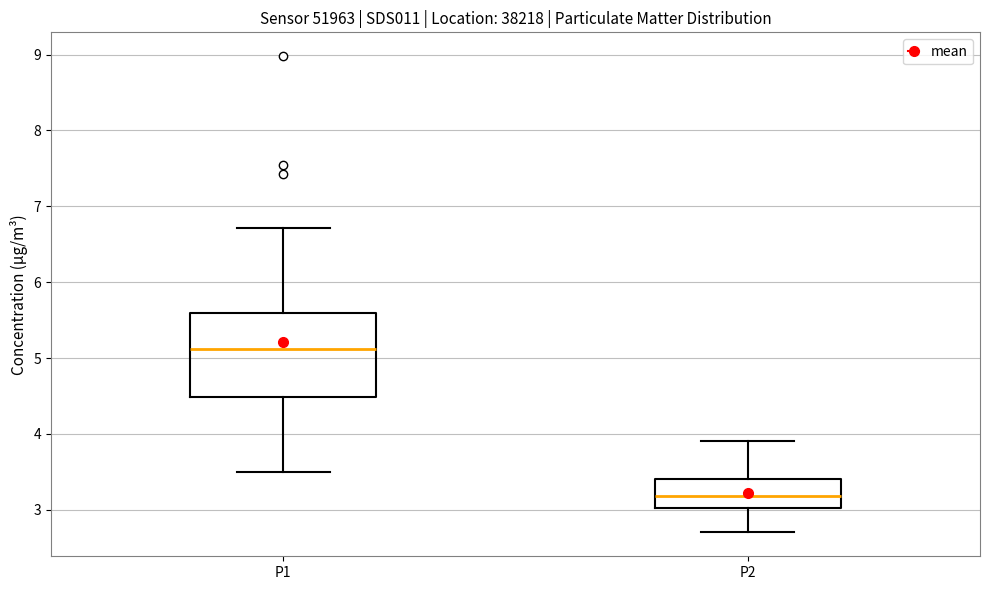

Where does the lower whisker of the box for P1 end on the y-axis? The values are not printed on the chart, so give them approximately, as read against the axis.

3.5